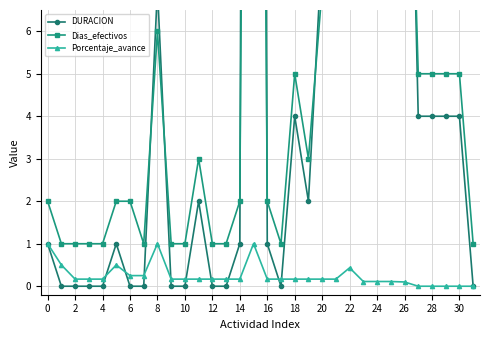

True or false: Porcentaje_avance has more than 0 interior local peaks.

True